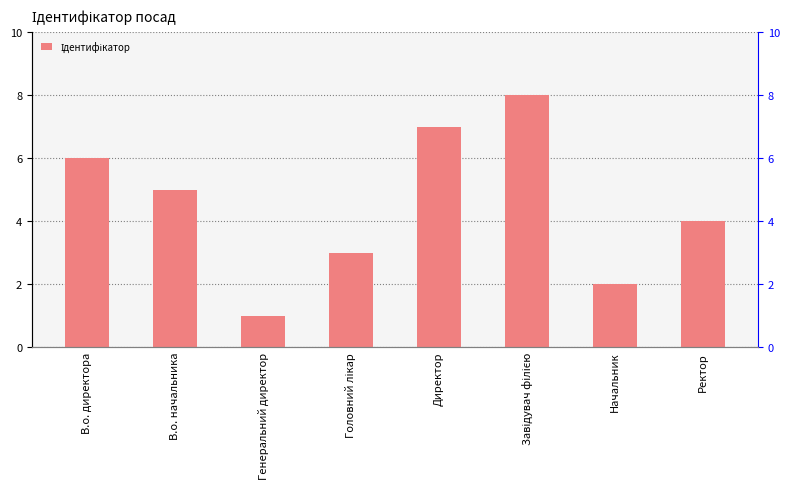

Reading right to left, list all the values displayed in this chart.

Ректор=4	Начальник=2	Завідувач філією=8	Директор=7	Головний лікар=3	Генеральний директор=1	В.о. начальника=5	В.о. директора=6